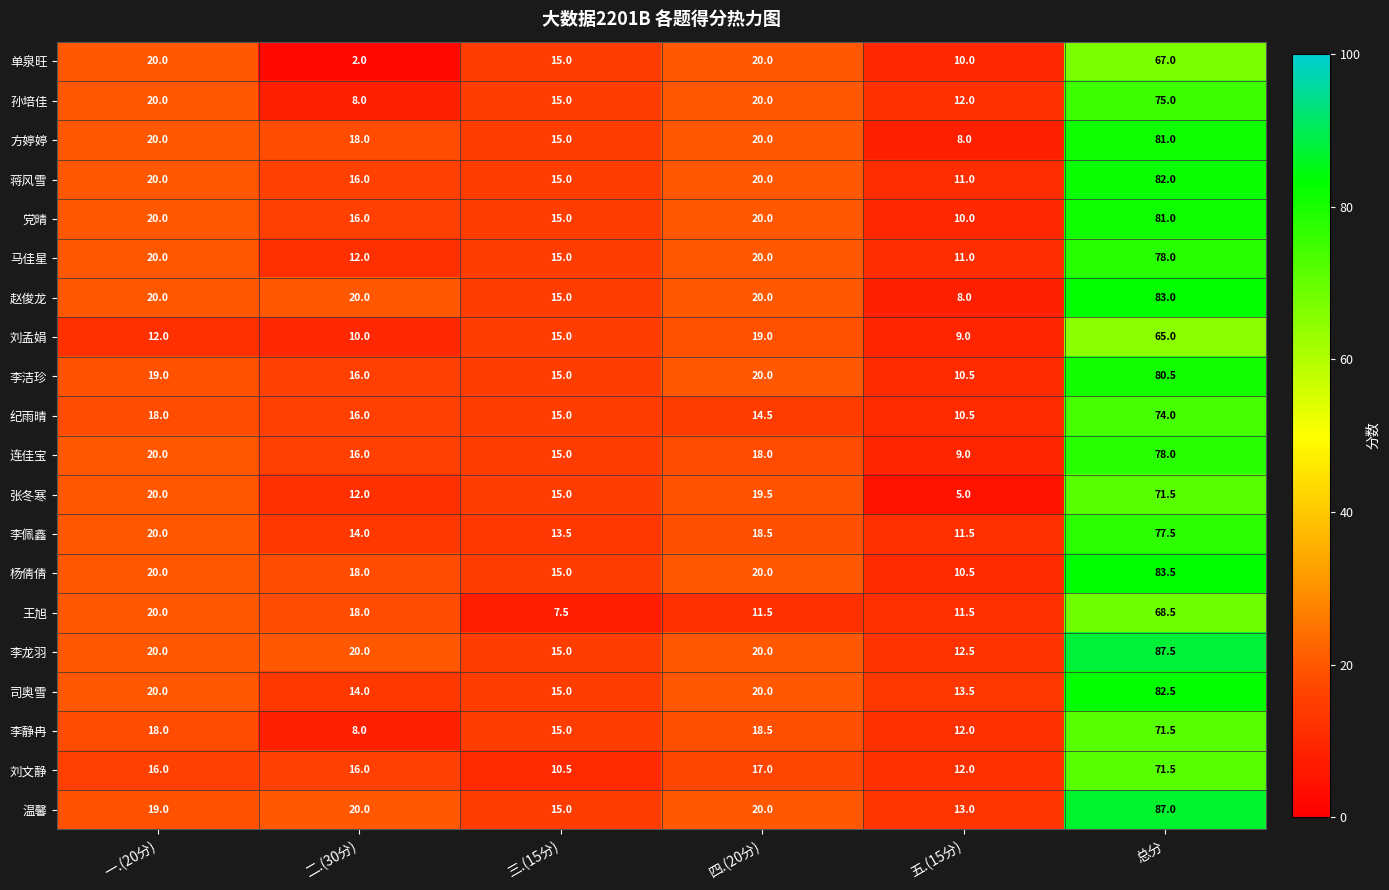

Where does the 王旭 series first go above 18?

一.(20分)